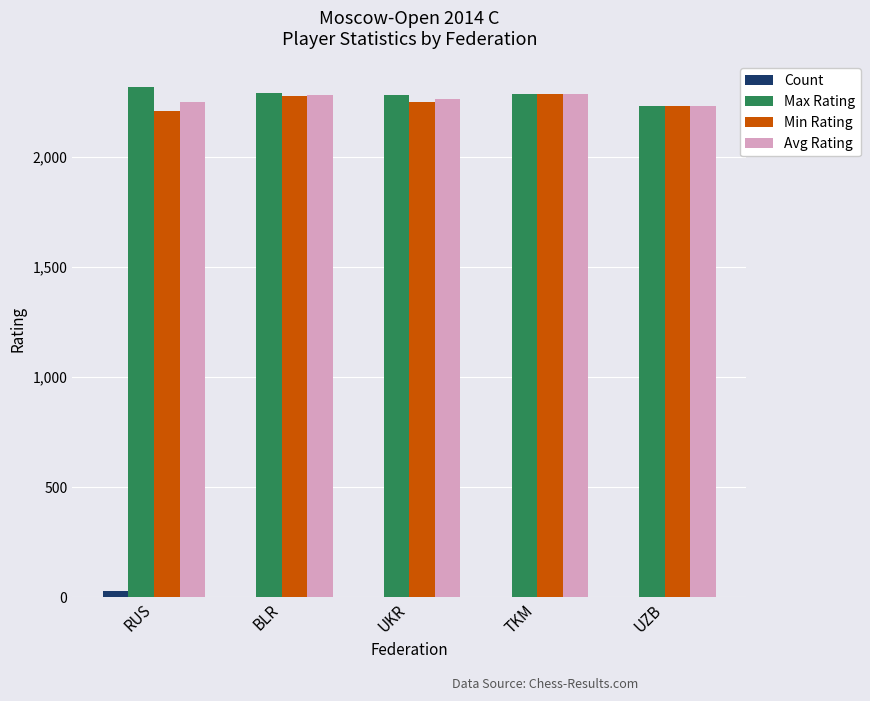

What is the sum of all Max Rating values?

11410